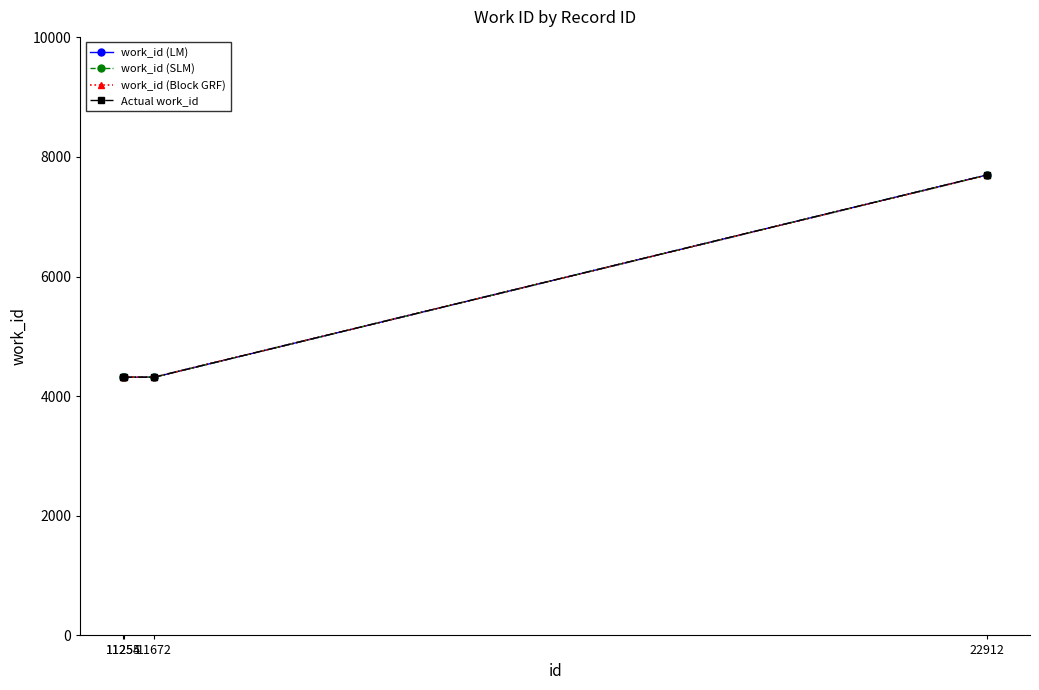

Count the number of categories in the chart.

4